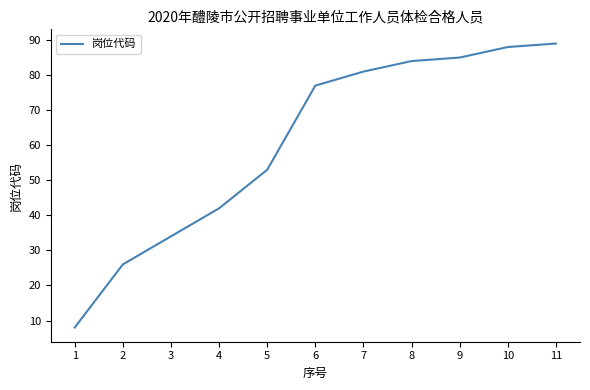

Between 8 and 3, which is larger?

8